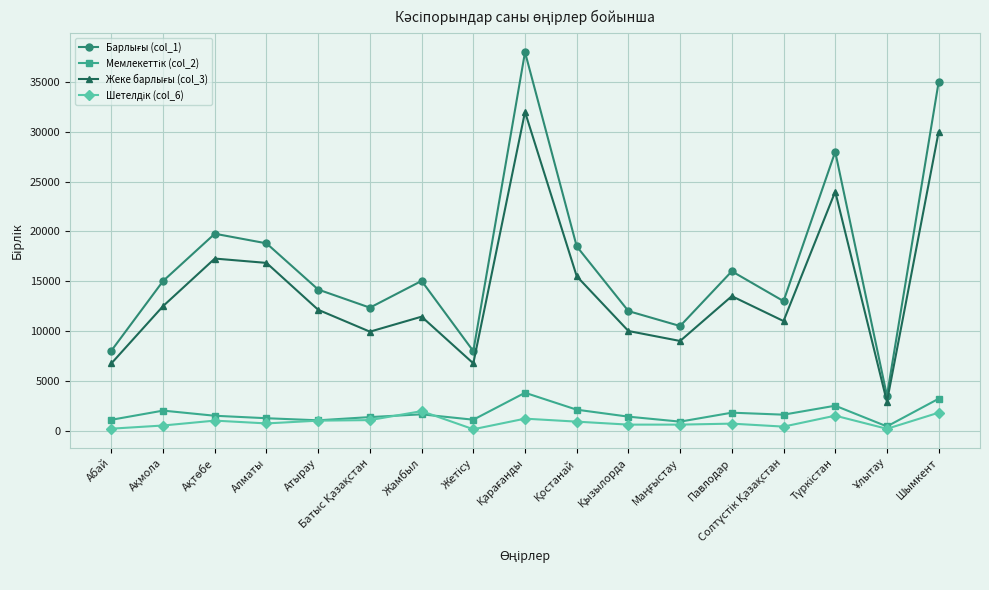

What position from the left is Павлодар?

13